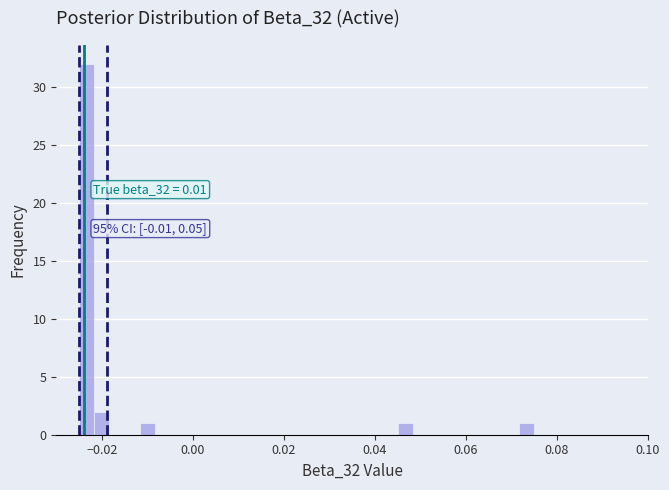

Read against the x-axis, roughly where is the centre of the tallest bar?

-0.024